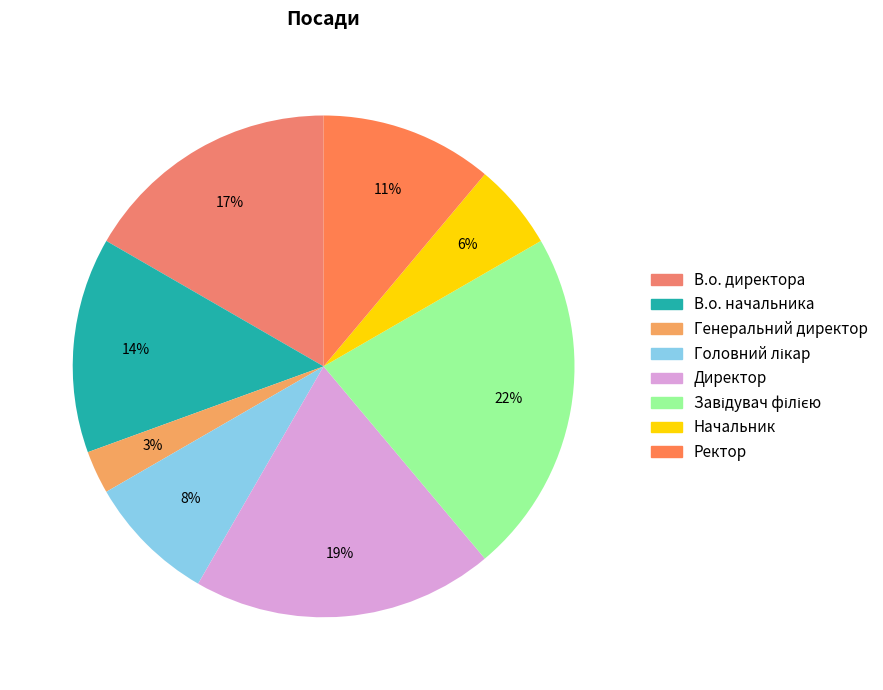

To the nearest percent, what is the average slice percentage?

12%